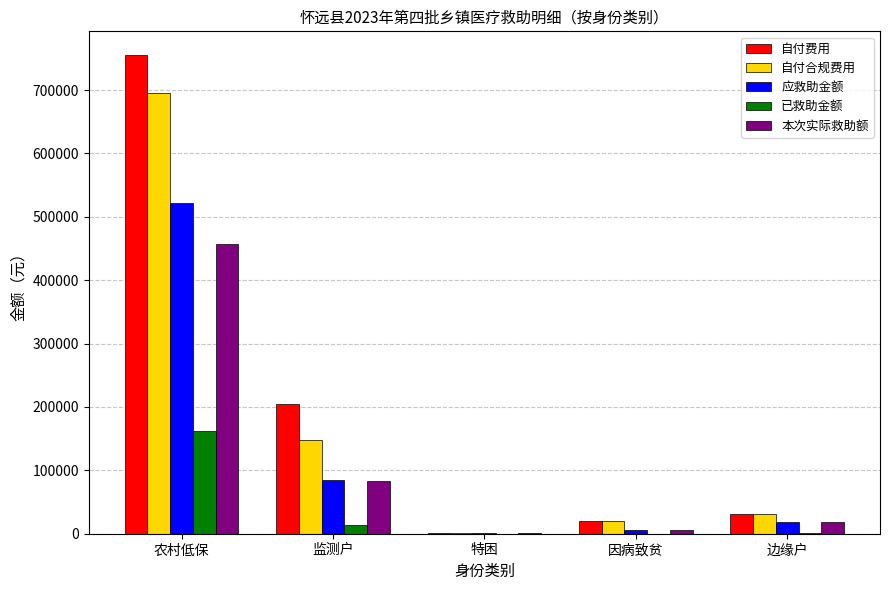

Count the number of data series in this chart.

5